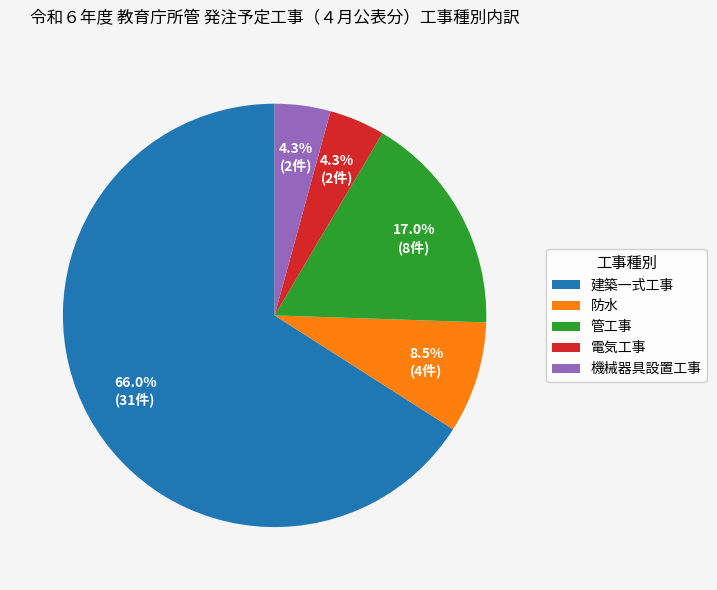

How many slices are in this pie chart?

5